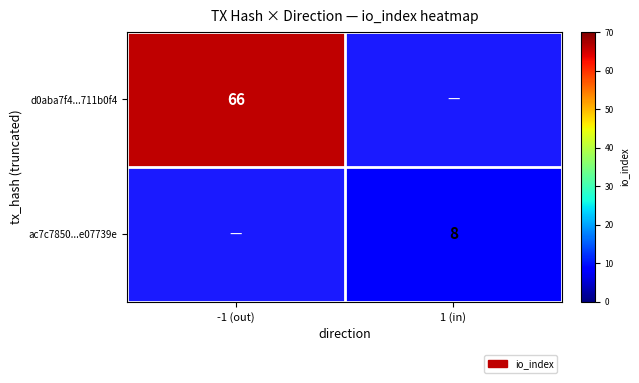

What is the greatest value displayed?

66.0